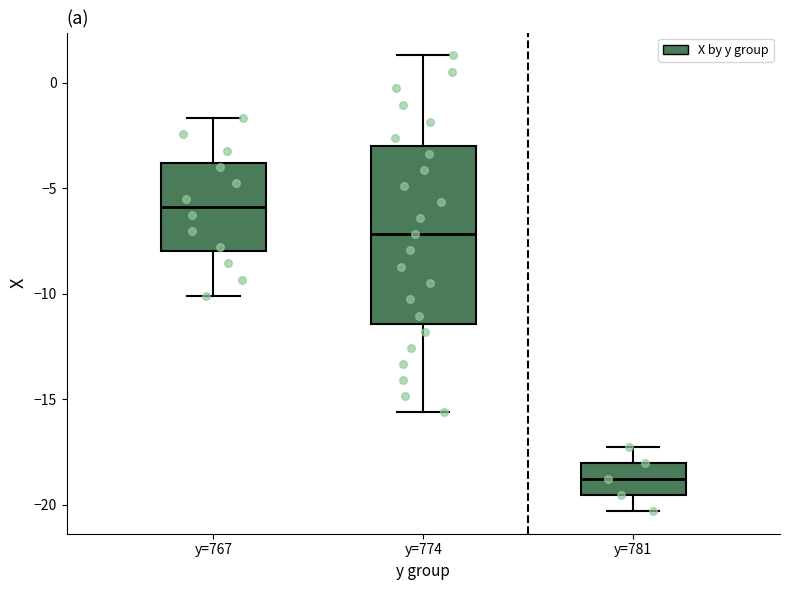

Reading left to right, read every box against the y-axis: the position of its median line, the range the box covers, and the ends of its whiskers. The values are not printed on the chart, so give them approximately, as read against the axis.

y=767: median -6.0, box -8.0 to -4.0, whiskers -10.0 to -1.5
y=774: median -7.0, box -11.5 to -3.0, whiskers -15.5 to 1.5
y=781: median -19.0, box -19.5 to -18.0, whiskers -20.5 to -17.5